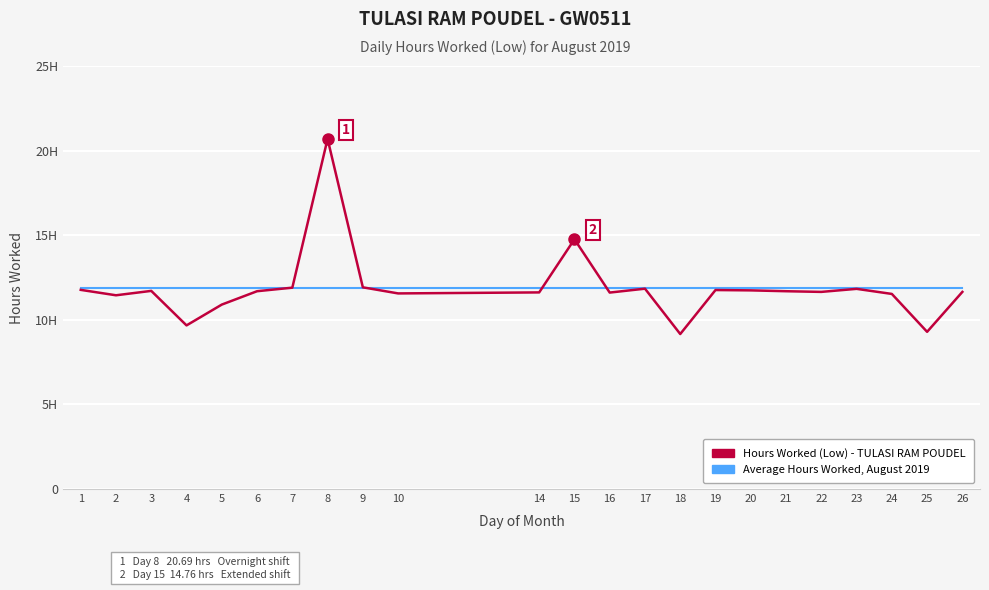

Is this an area chart (filled region under the line)?

No